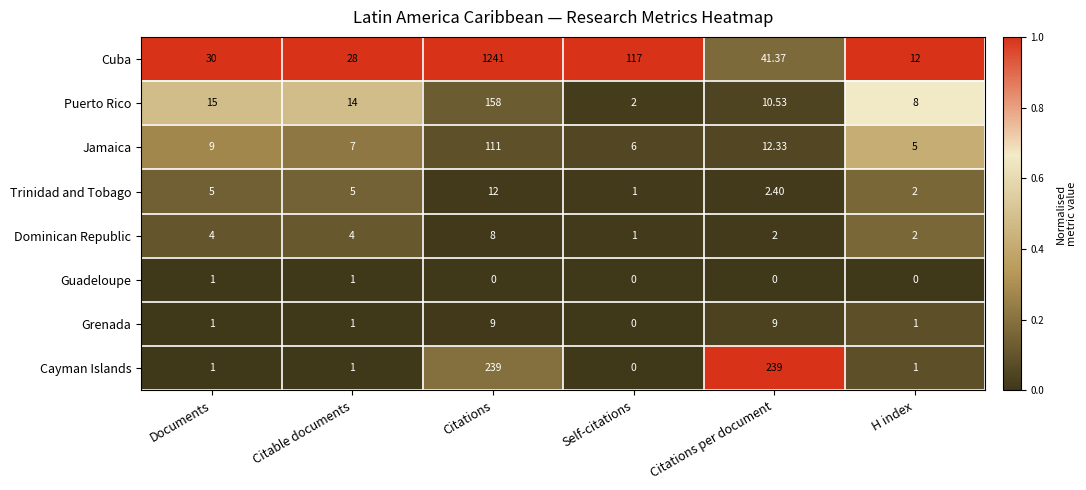

List the series in order of their peak value, highest first.

Cuba, Cayman Islands, Puerto Rico, Jamaica, Trinidad and Tobago, Grenada, Dominican Republic, Guadeloupe